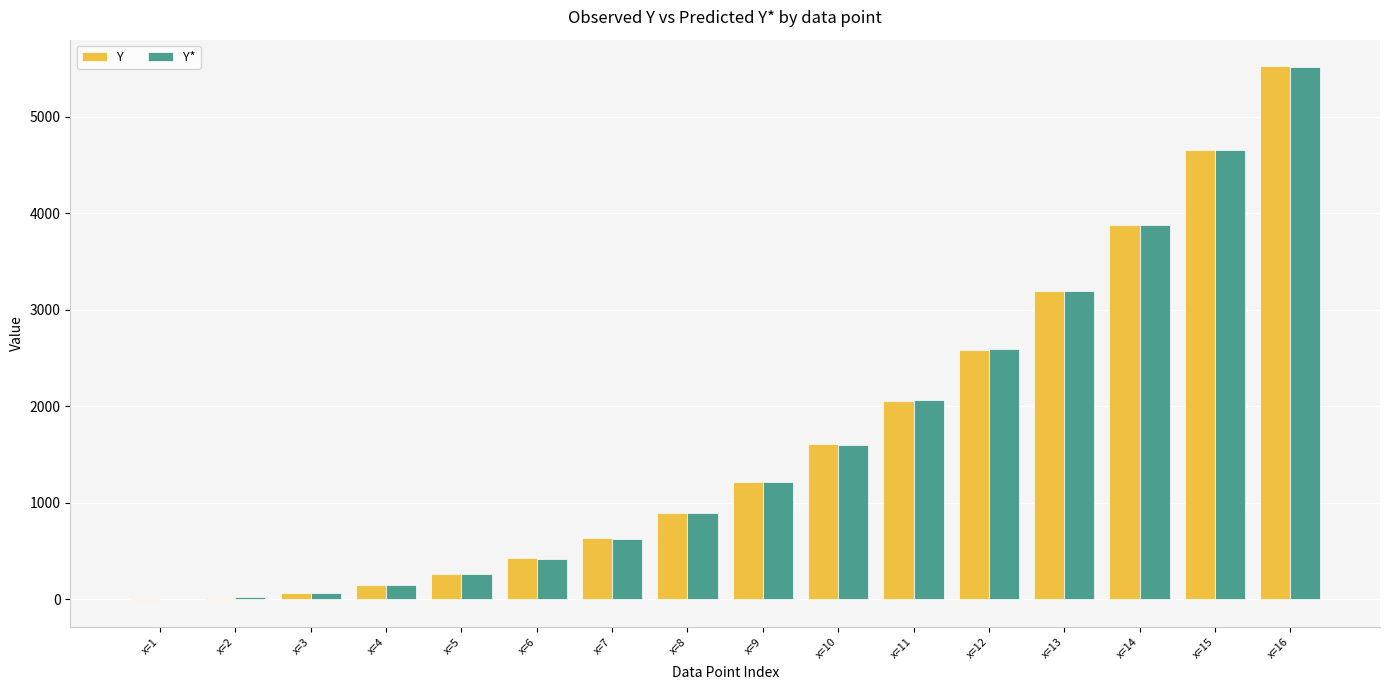

What is the sum of all Y values?

27177.1